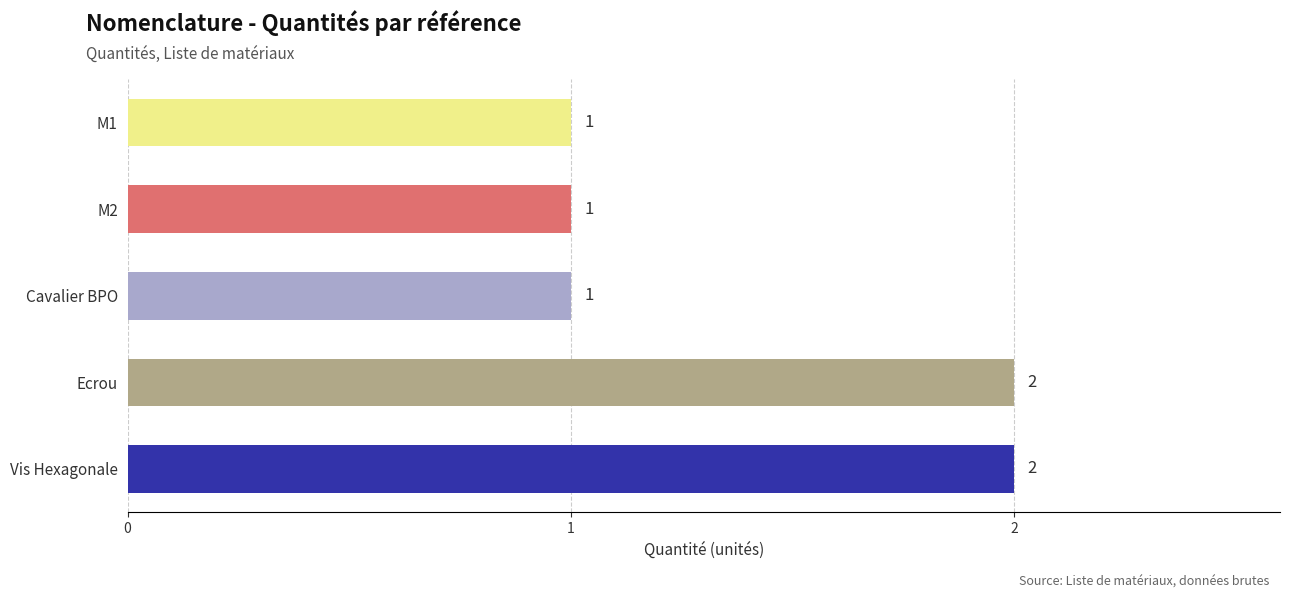

What is the label of the 4th bar from the bottom?

M2